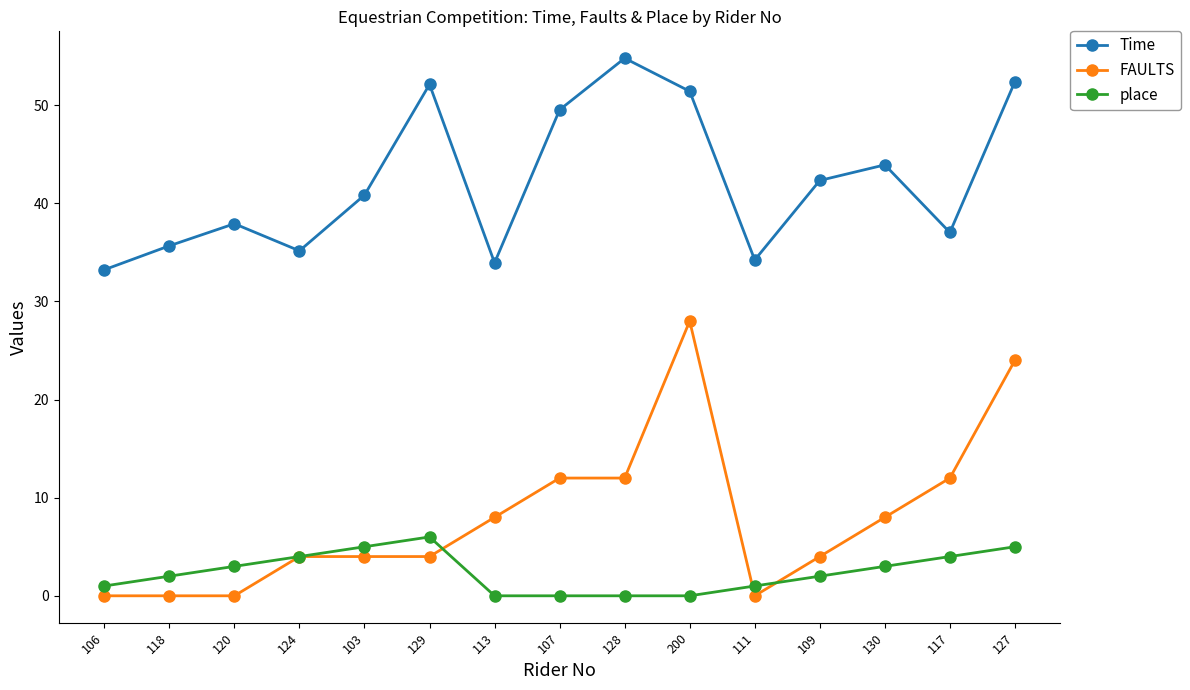

What is the difference between the maximum and second lowest values in the place series?

6.0